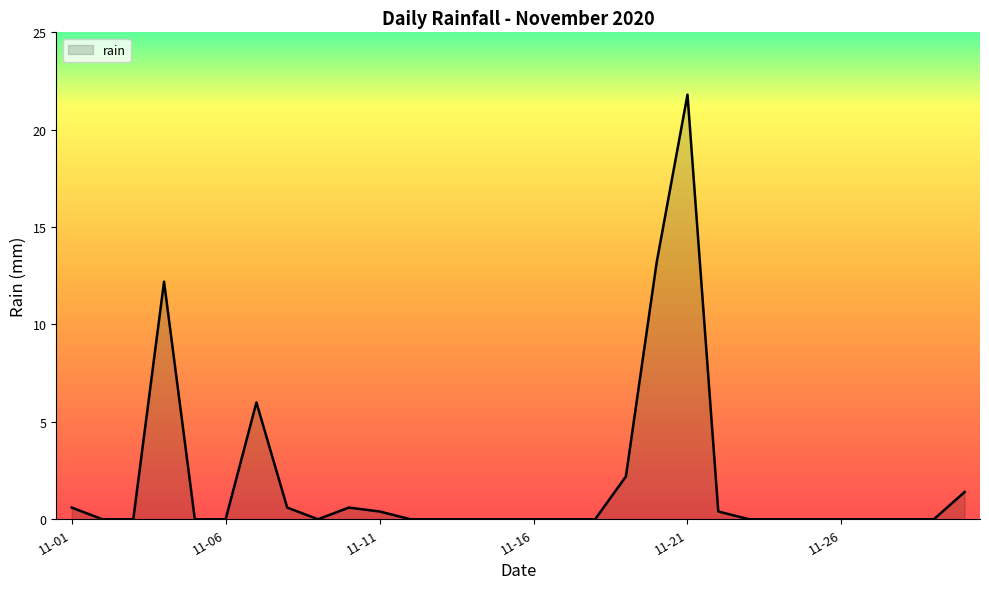

What is the difference between the maximum and minimum values?

21.8